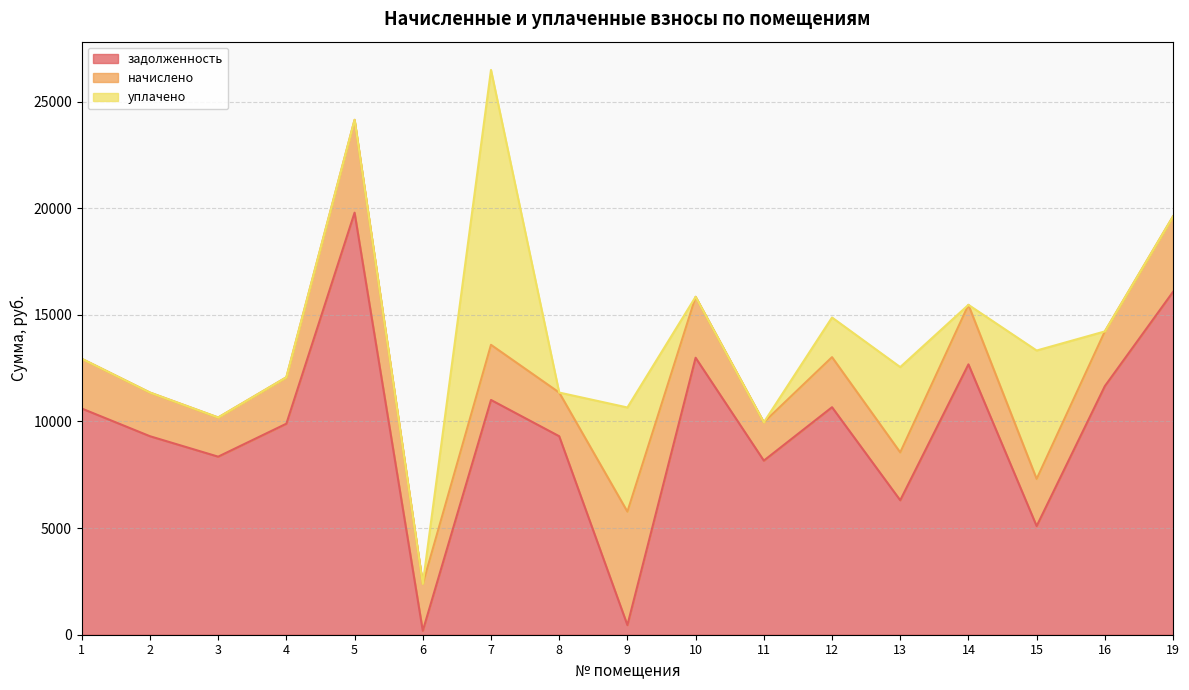

Between 19 and 11, which is larger?

19